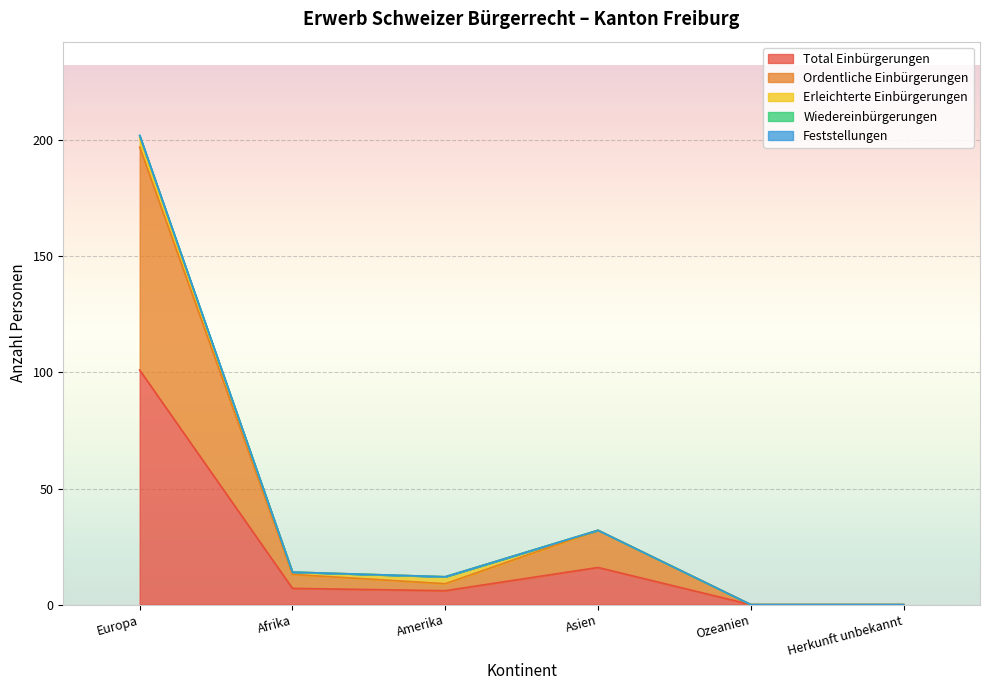

True or false: Ordentliche Einbürgerungen has more than 1 interior local peaks.

False